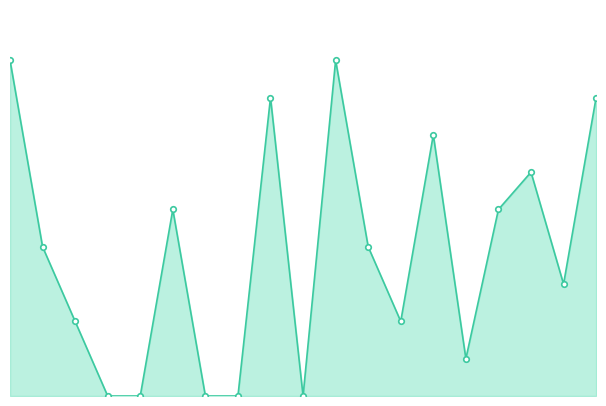

How many lines are shown in the chart?

1